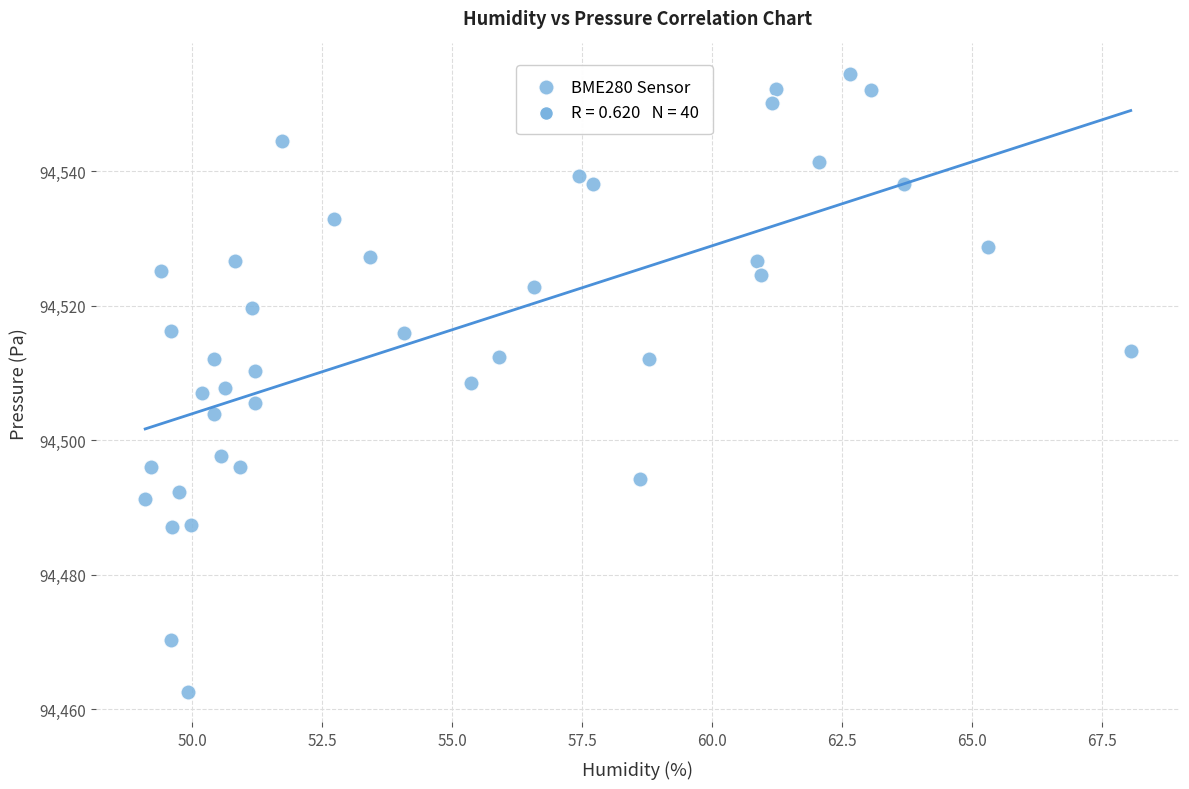

What is the range of X values (max minus min)?

19.0